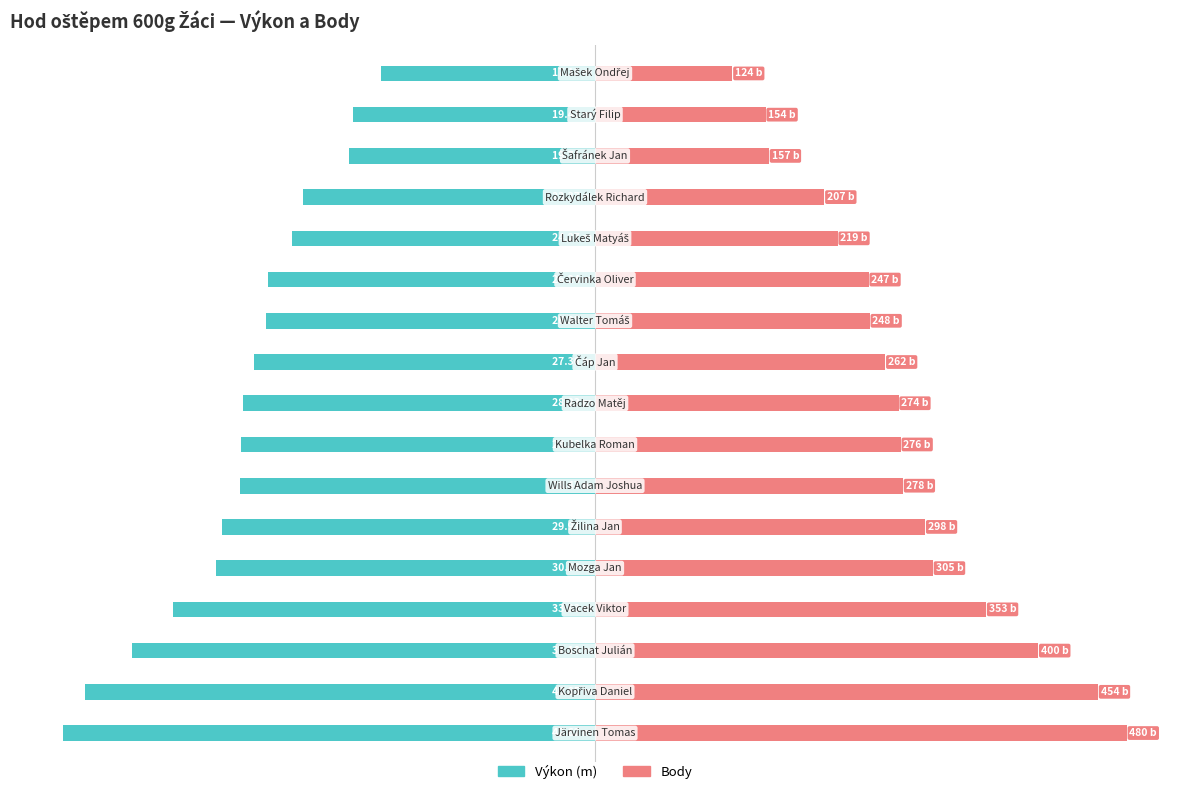

What is the sum of all Výkon values?

-1134.8